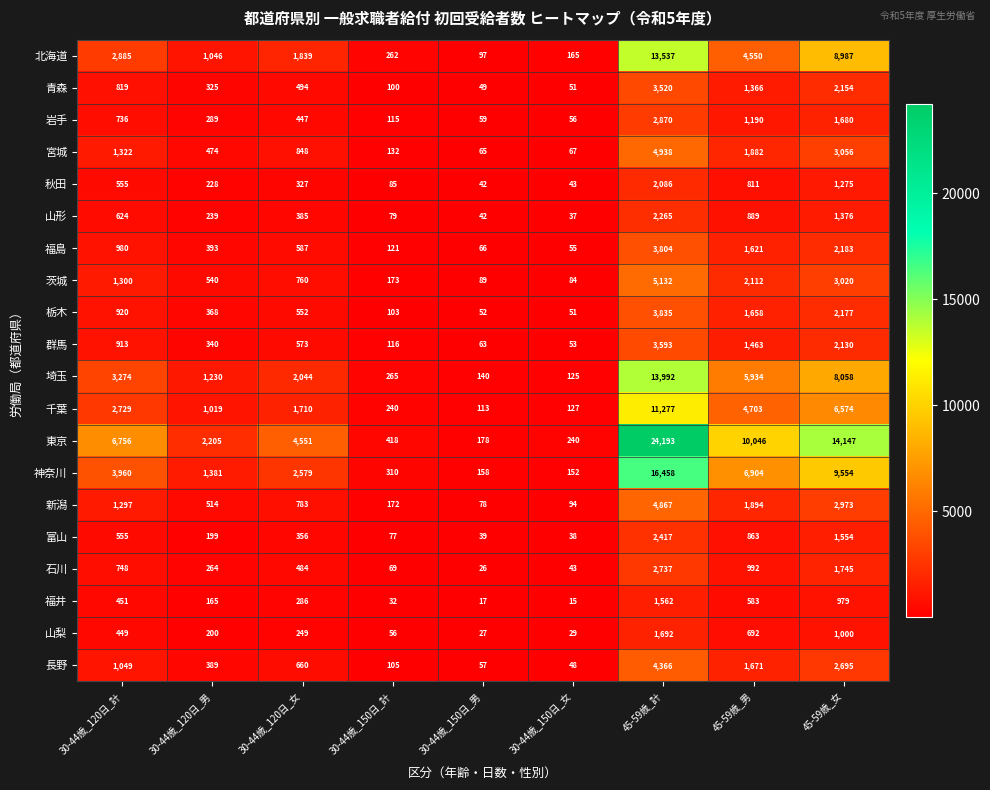

Between 30-44歳_120日_女 and 30-44歳_150日_計, which series saw the biggest shift?

東京